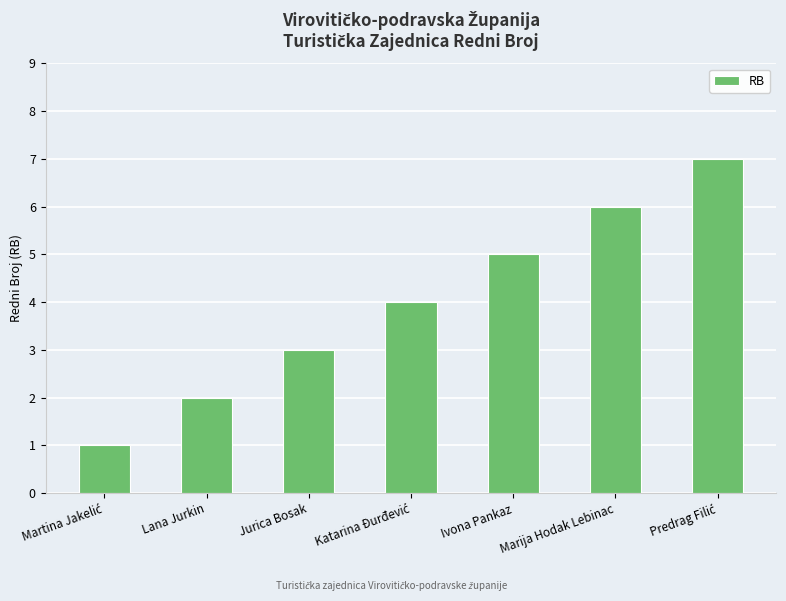

Approximately how many times larger is the value at Ivona Pankaz compared to Marija Hodak Lebinac?

0.8